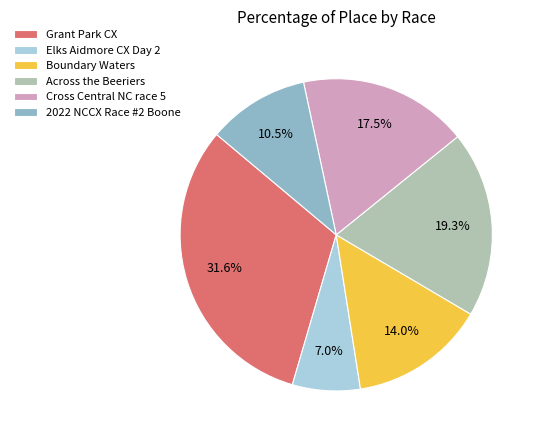

Is it true that Grant Park CX is 24% of the pie?

False